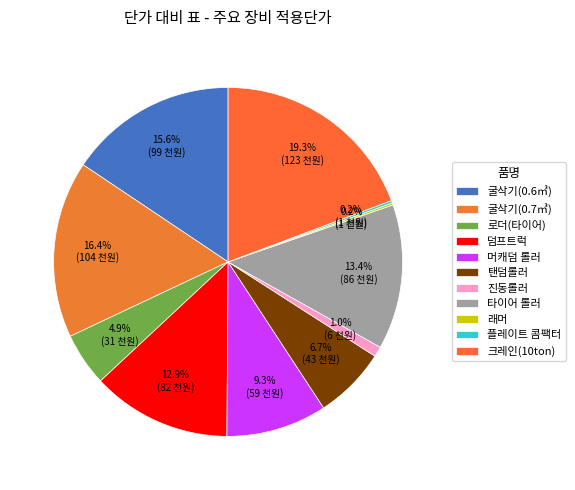

The 크레인(10ton) slice represents 19% of the pie. True or false?

True